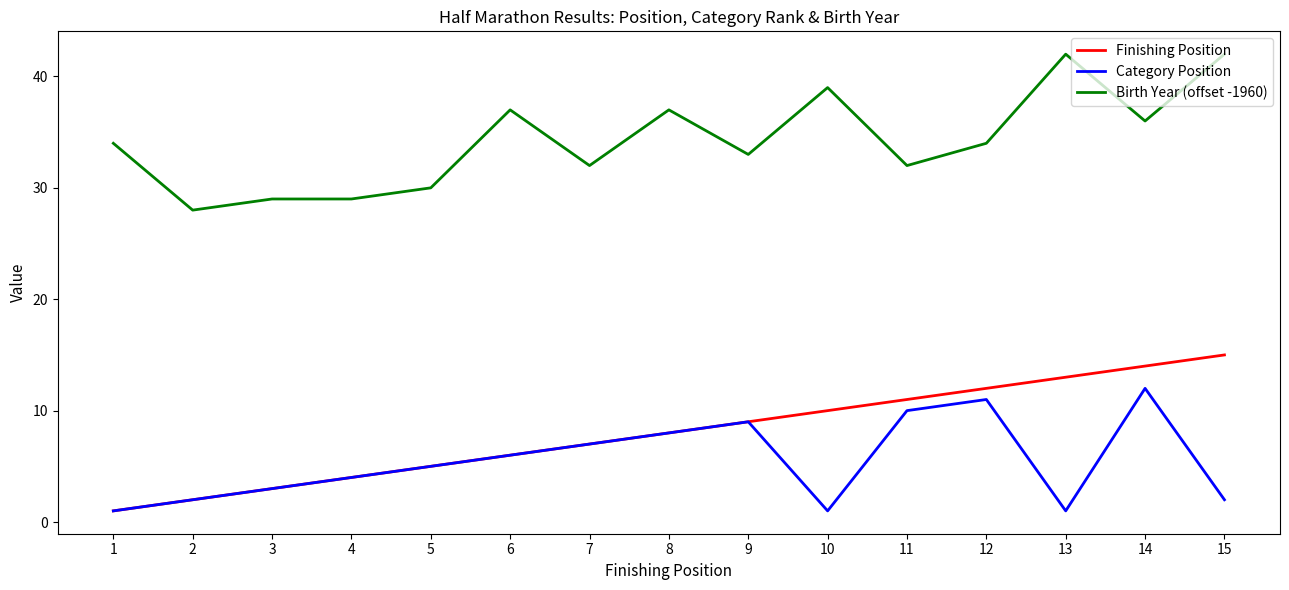

How many lines are shown in the chart?

3